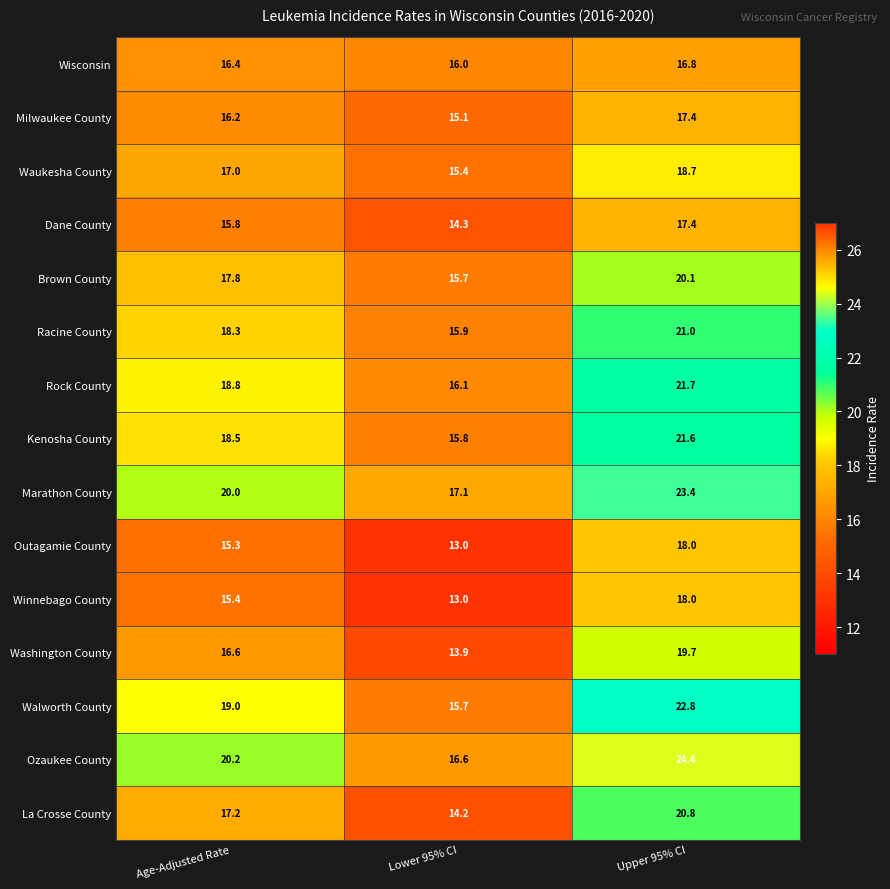

The Kenosha County series shows 30.3 at Upper 95% CI. True or false?

False